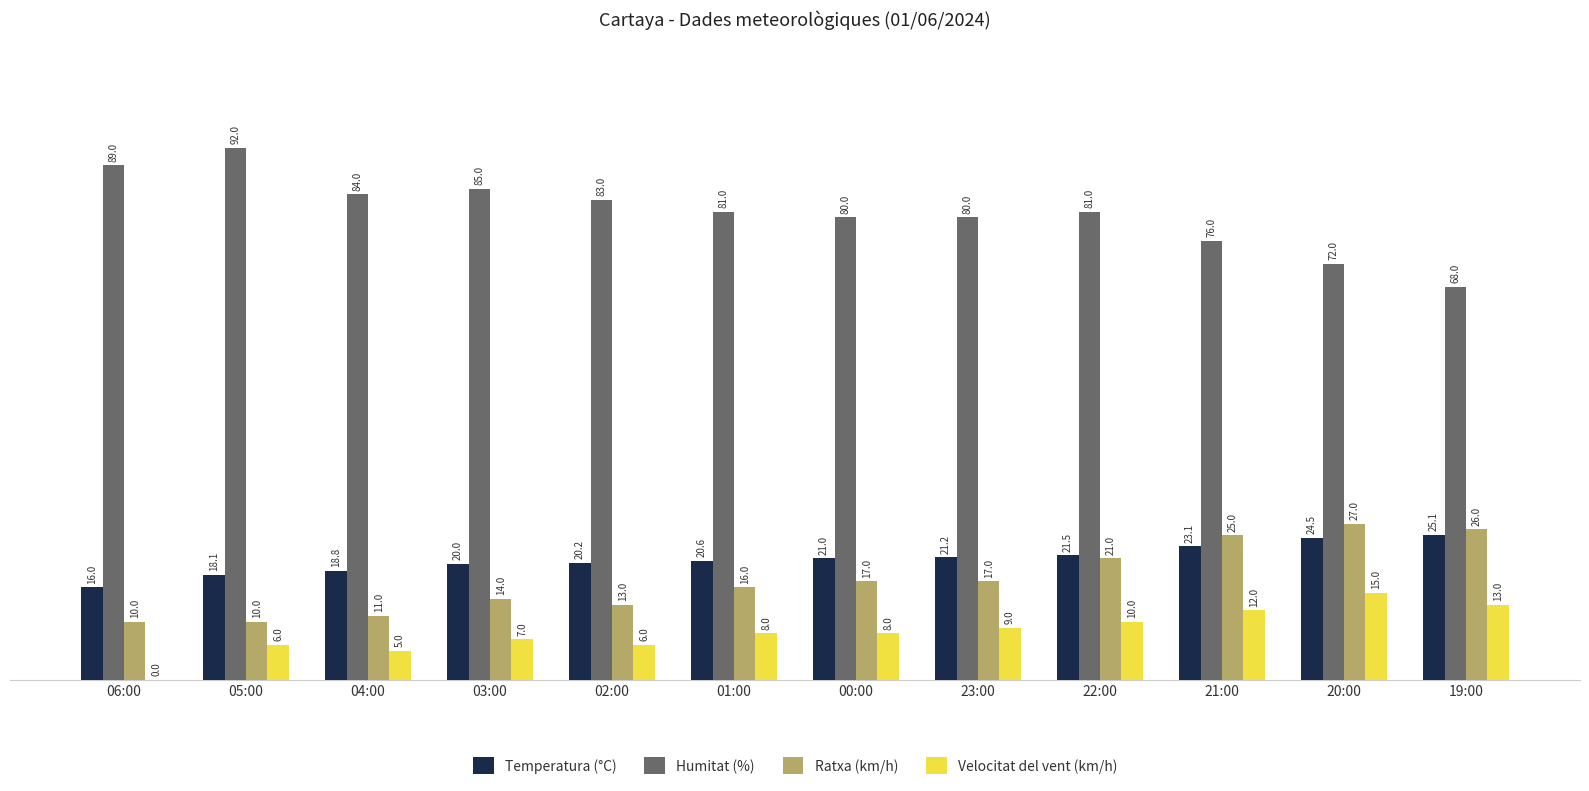

Is the value of Velocitat del vent (km/h) at 19:00 greater than the value of Ratxa (km/h) at 22:00?

No